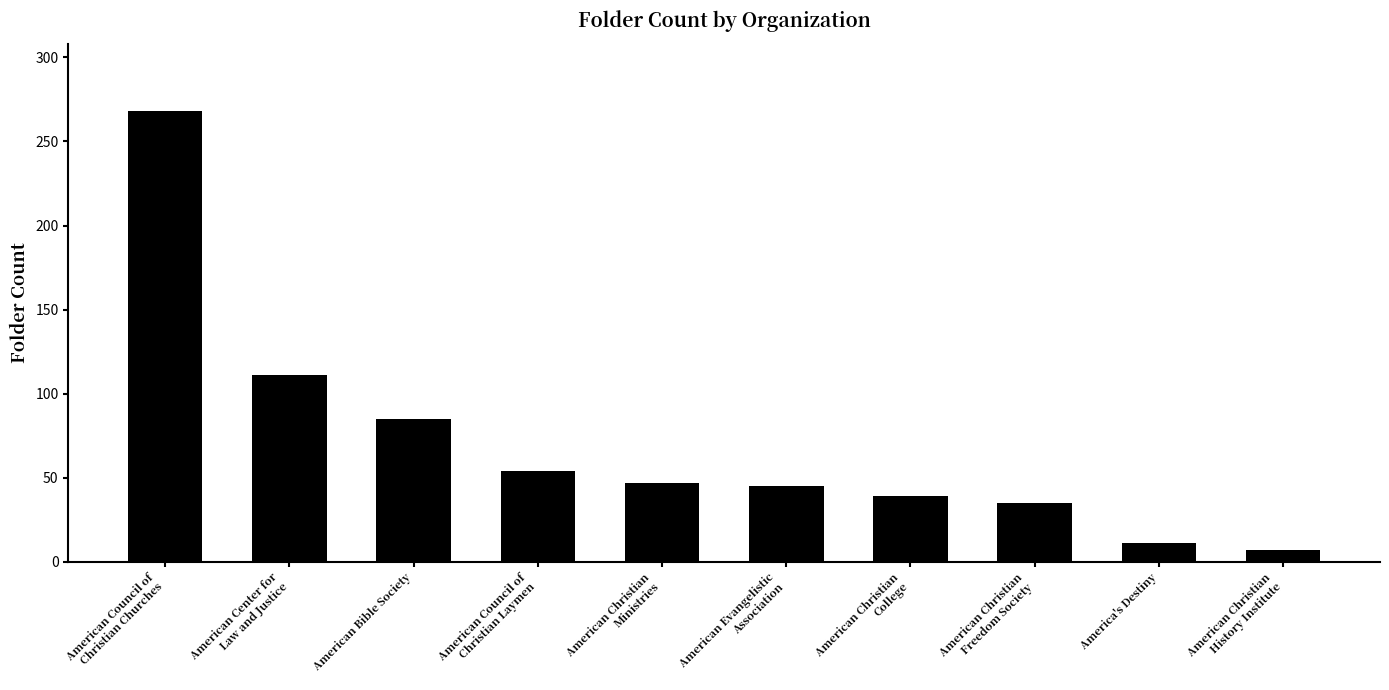

The value at American Bible Society is 85. True or false?

True